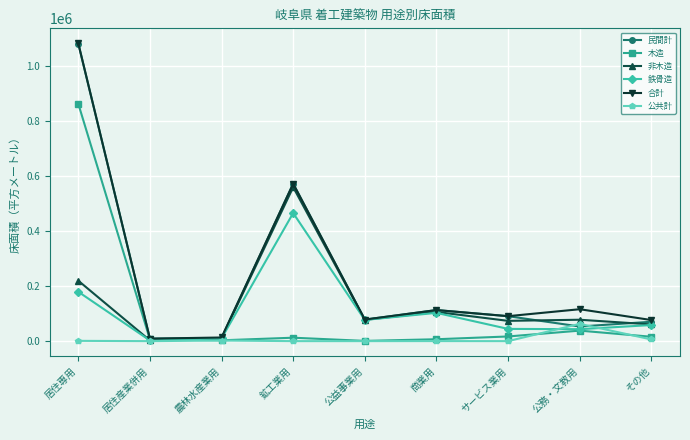

How many data points in 木造 are less than 12504?

4